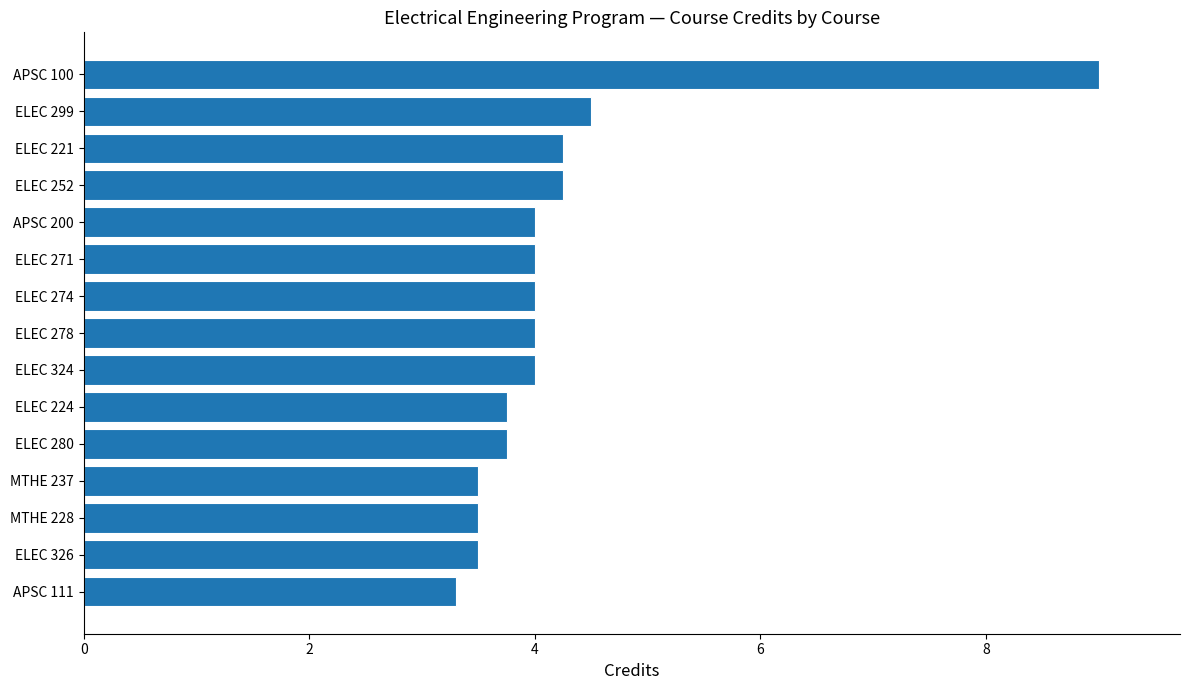

Which category has the lowest value across all series?

APSC 111